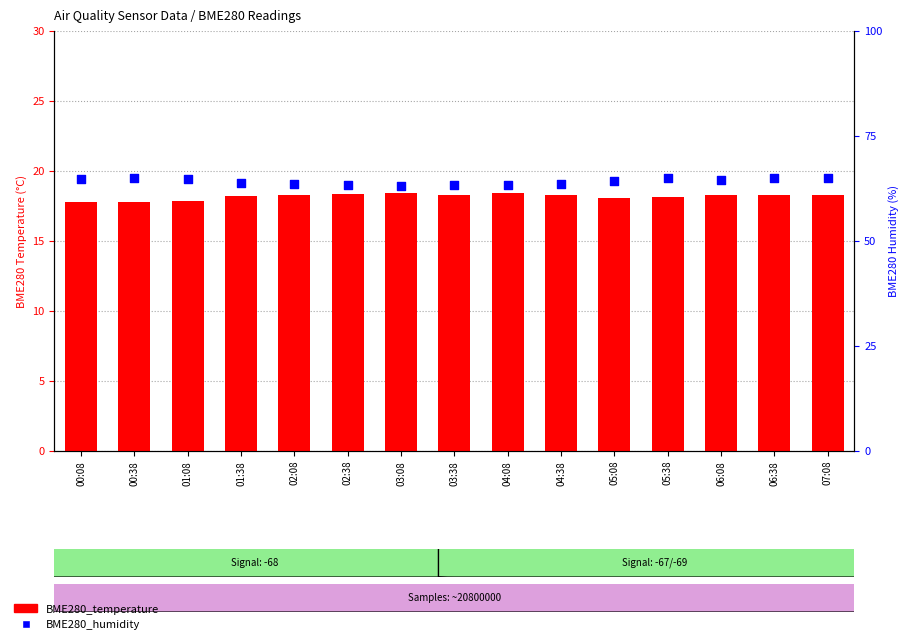

Is the value of BME280_temperature at 02:38 greater than the value of BME280_humidity at 06:38?

No